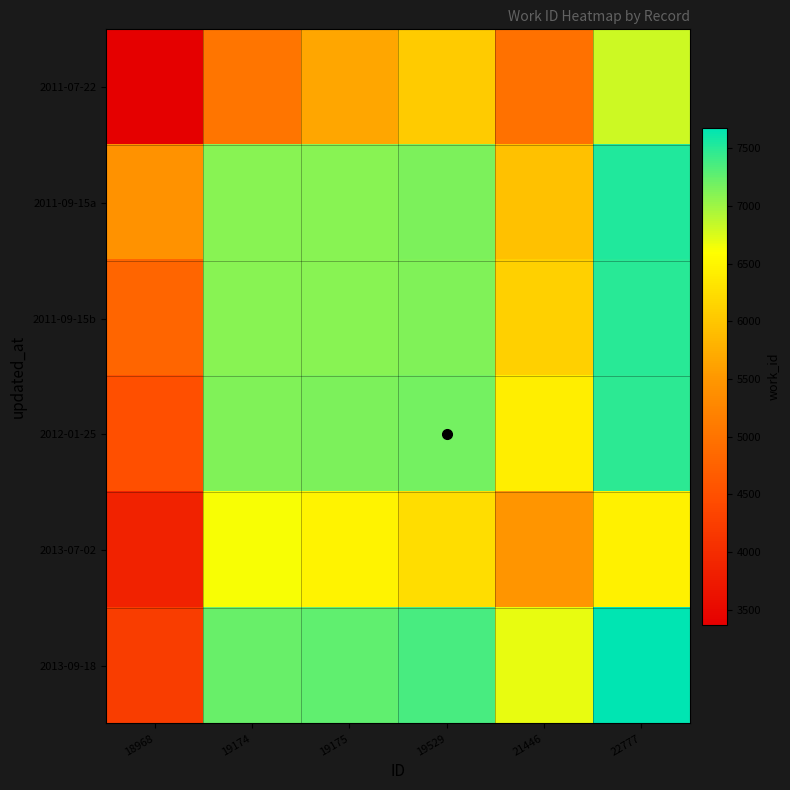

At 18968, list the series in order from smallest to largest.

2011-07-22, 2013-07-02, 2013-09-18, 2012-01-25, 2011-09-15b, 2011-09-15a